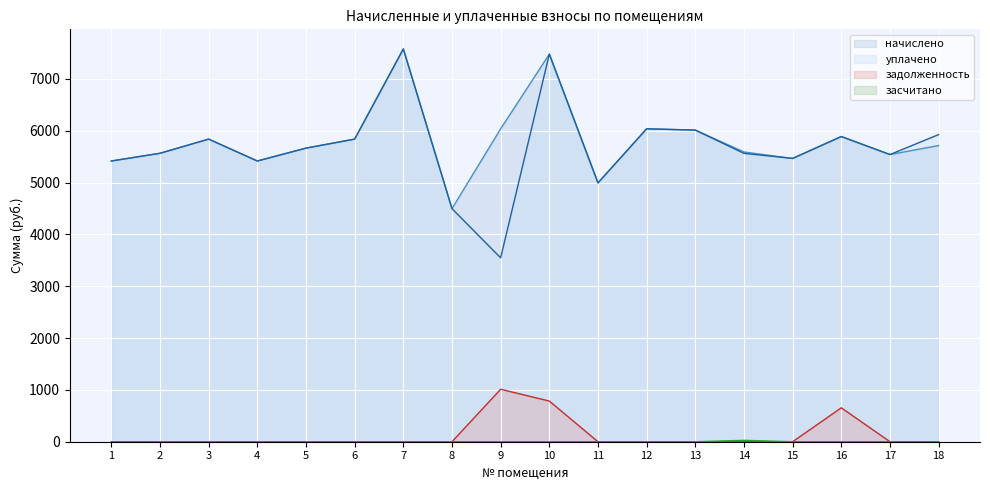

What are all the series names shown in the legend?

начислено, уплачено, задолженность, засчитано